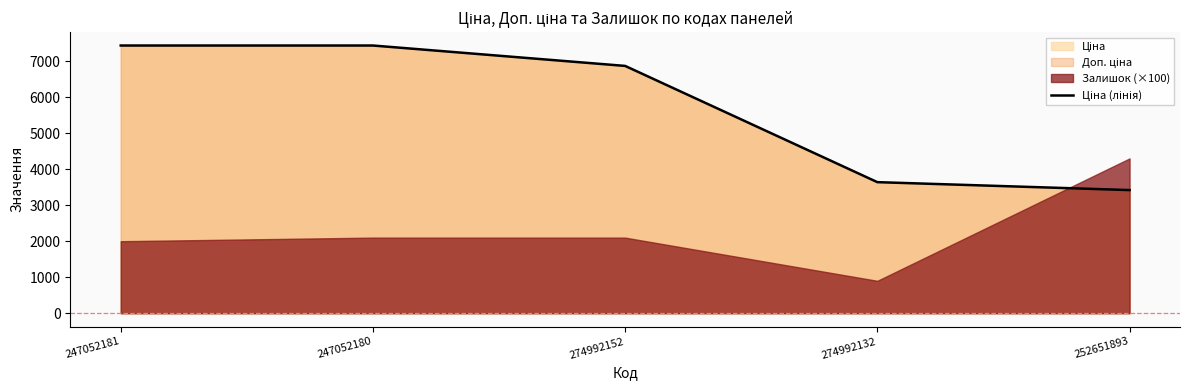

What is the ratio of the value at 252651893 to the value at 274992132?

0.9